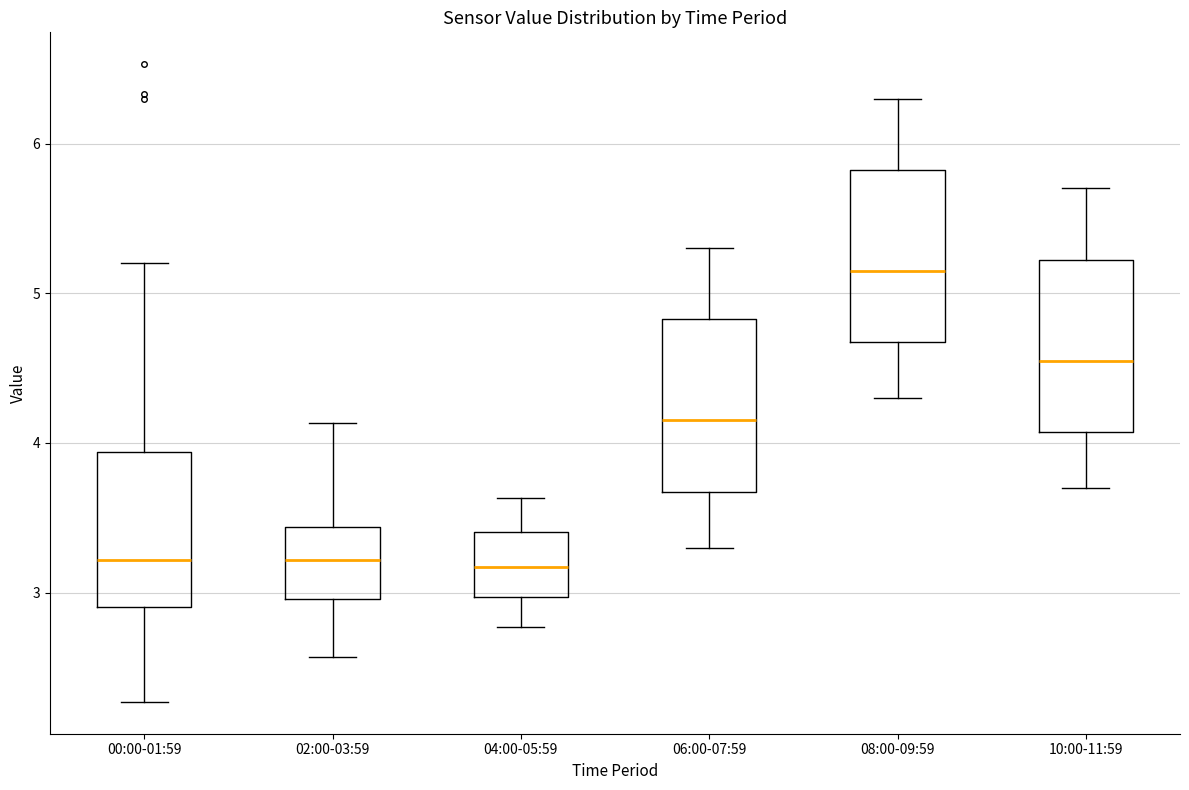

Reading left to right, read every box against the y-axis: the position of its median line, the range the box covers, and the ends of its whiskers. The values are not printed on the chart, so give them approximately, as read against the axis.

00:00-01:59: median 3.2, box 2.9 to 3.9, whiskers 2.3 to 5.2
02:00-03:59: median 3.2, box 3.0 to 3.4, whiskers 2.6 to 4.1
04:00-05:59: median 3.2, box 3.0 to 3.4, whiskers 2.8 to 3.6
06:00-07:59: median 4.2, box 3.7 to 4.8, whiskers 3.3 to 5.3
08:00-09:59: median 5.2, box 4.7 to 5.8, whiskers 4.3 to 6.3
10:00-11:59: median 4.6, box 4.1 to 5.2, whiskers 3.7 to 5.7